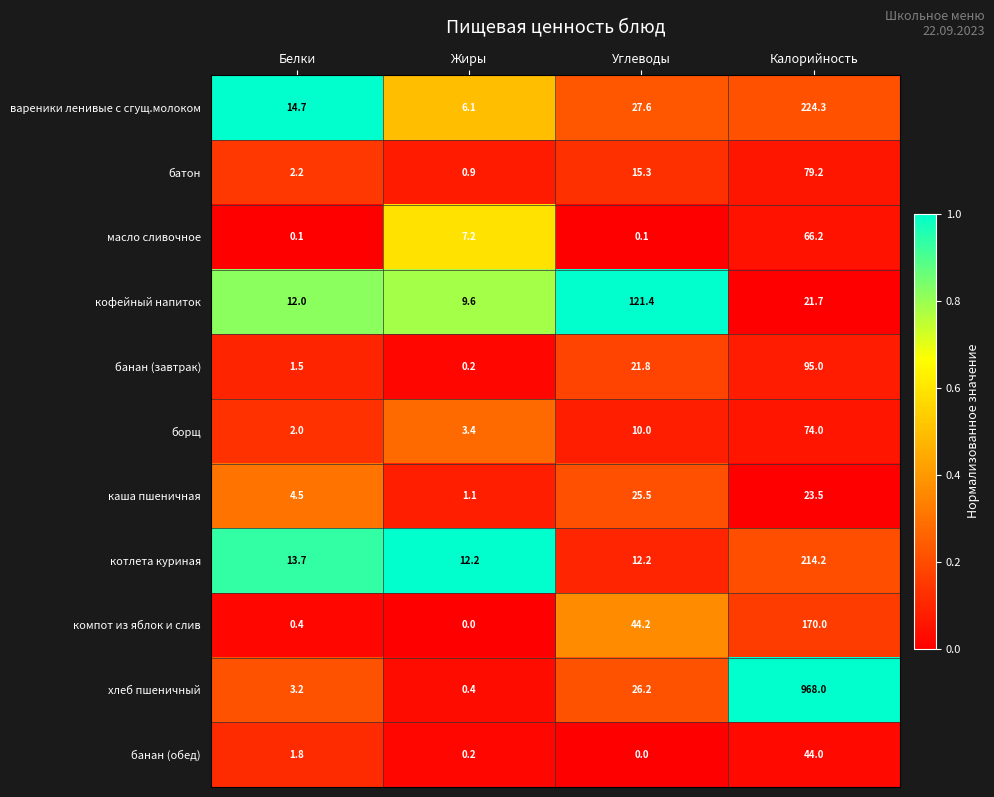

What is the sum of the каша пшеничная values at Калорийность and Углеводы?

49.0